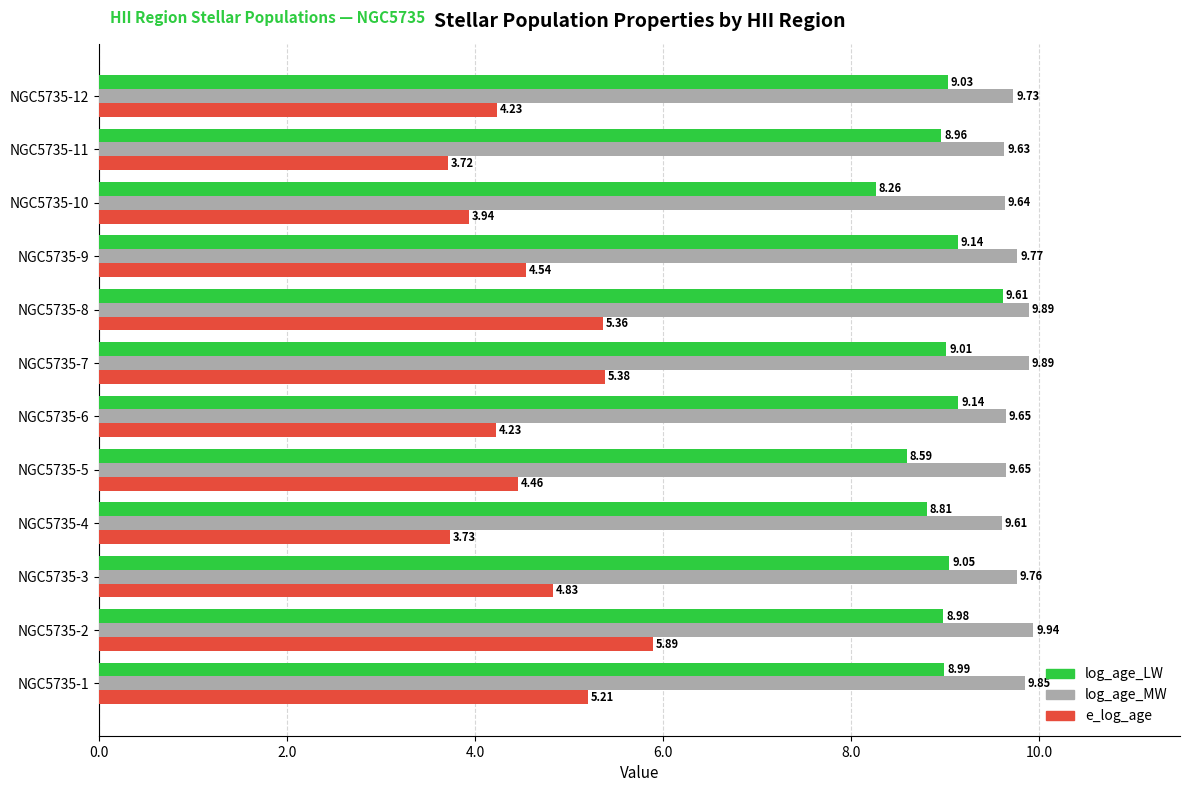

What is the spread (max minus min) of values at NGC5735-9?

5.2